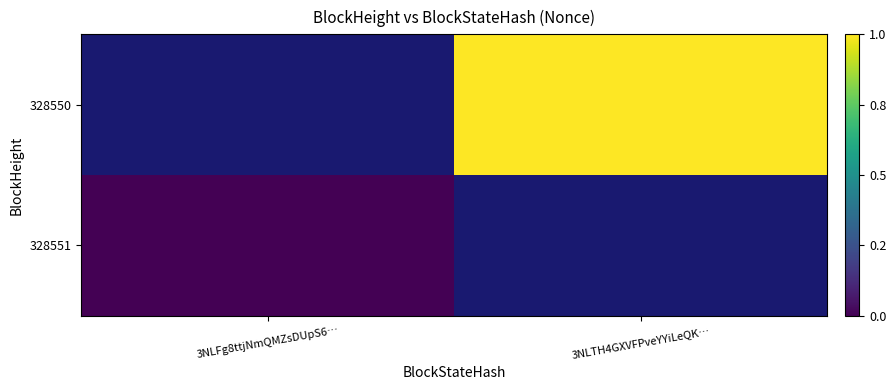

Rank the series at 3NLTH4GXVFPveYYiLeQK… from highest to lowest value.

328551, 328550